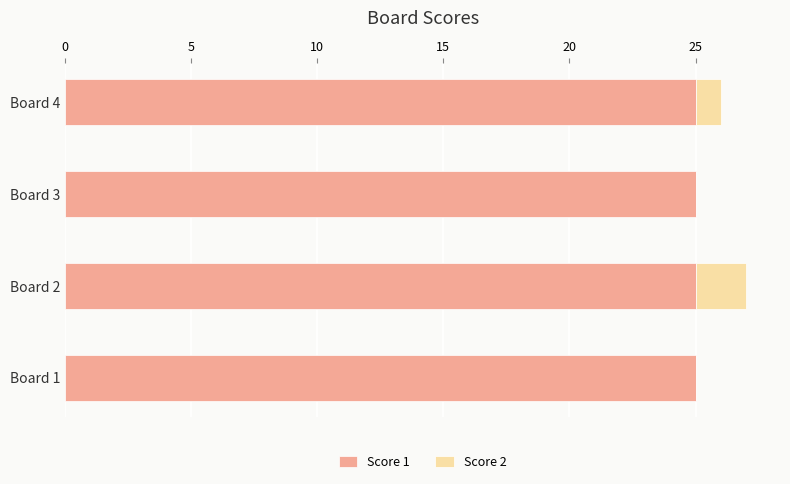

What are all the series names shown in the legend?

Score 1, Score 2